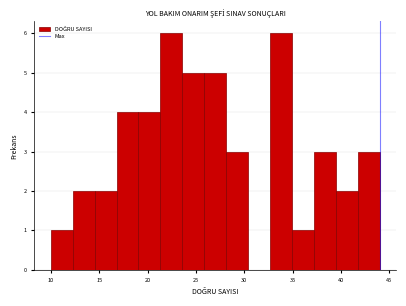

Reading left to right, transcribe this chart: for each bar, give the range it covers on the x-axis and its height. Neither the bar edges nor the heights are printed on the chart, so give them approximately, as read against the axes.

10.0 to 12.5: 1
12.5 to 14.5: 2
14.5 to 17.0: 2
17.0 to 19.0: 4
19.0 to 21.5: 4
21.5 to 23.5: 6
23.5 to 26.0: 5
26.0 to 28.0: 5
28.0 to 30.5: 3
30.5 to 32.5: 0
32.5 to 35.0: 6
35.0 to 37.0: 1
37.0 to 39.5: 3
39.5 to 41.5: 2
41.5 to 44.0: 3